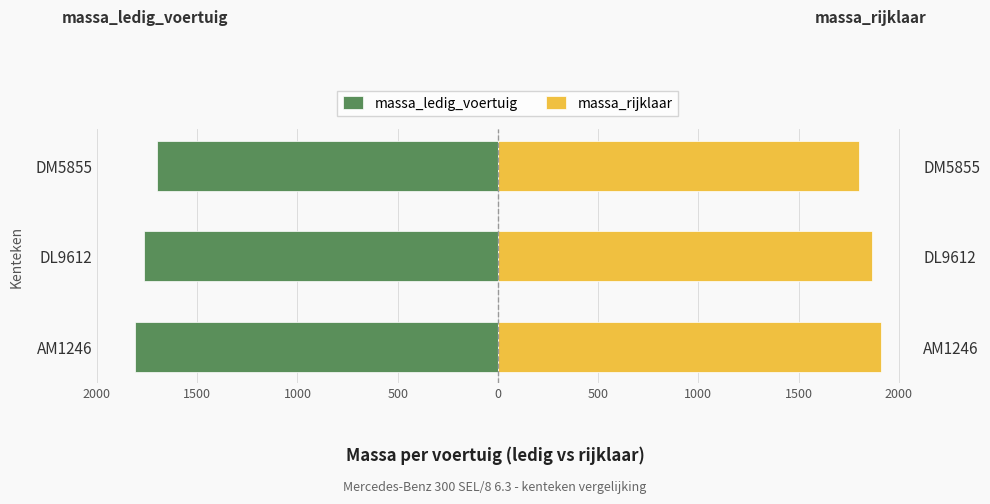

The massa_rijklaar series shows 1221 at AM1246. True or false?

False